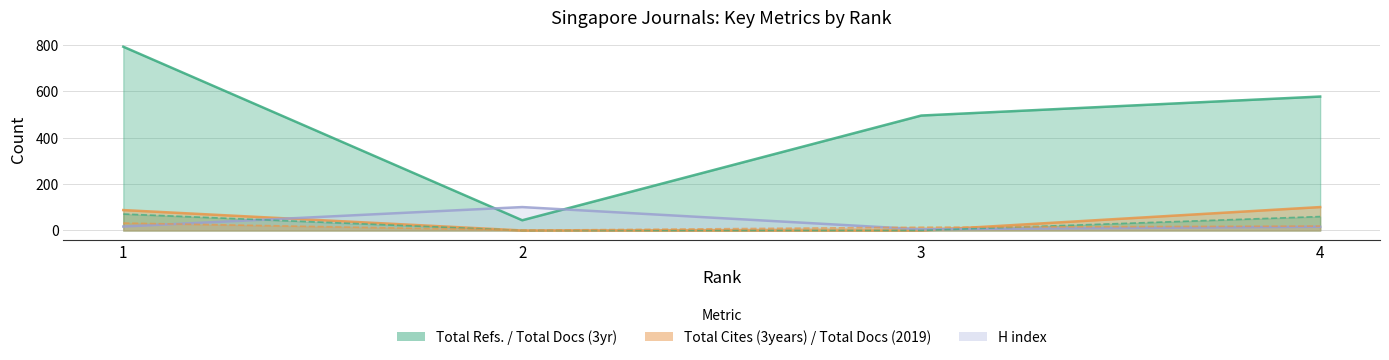

How many distinct data groups are displayed?

5